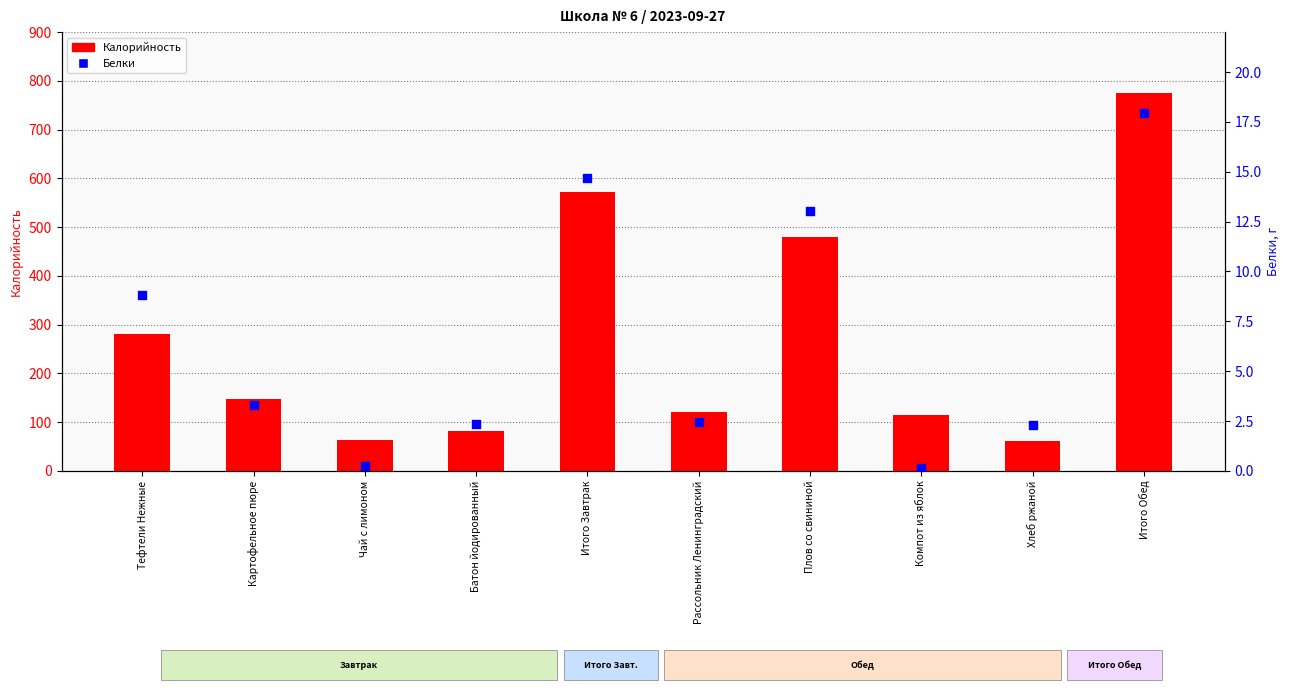

Which series has the largest Y range (max minus min)?

Калорийность